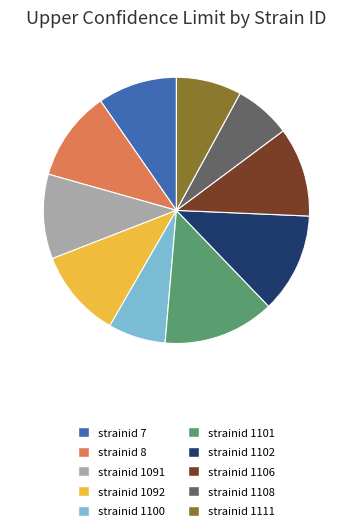

Do strainid 1092 and strainid 1100 together represent more than half of the pie?

No